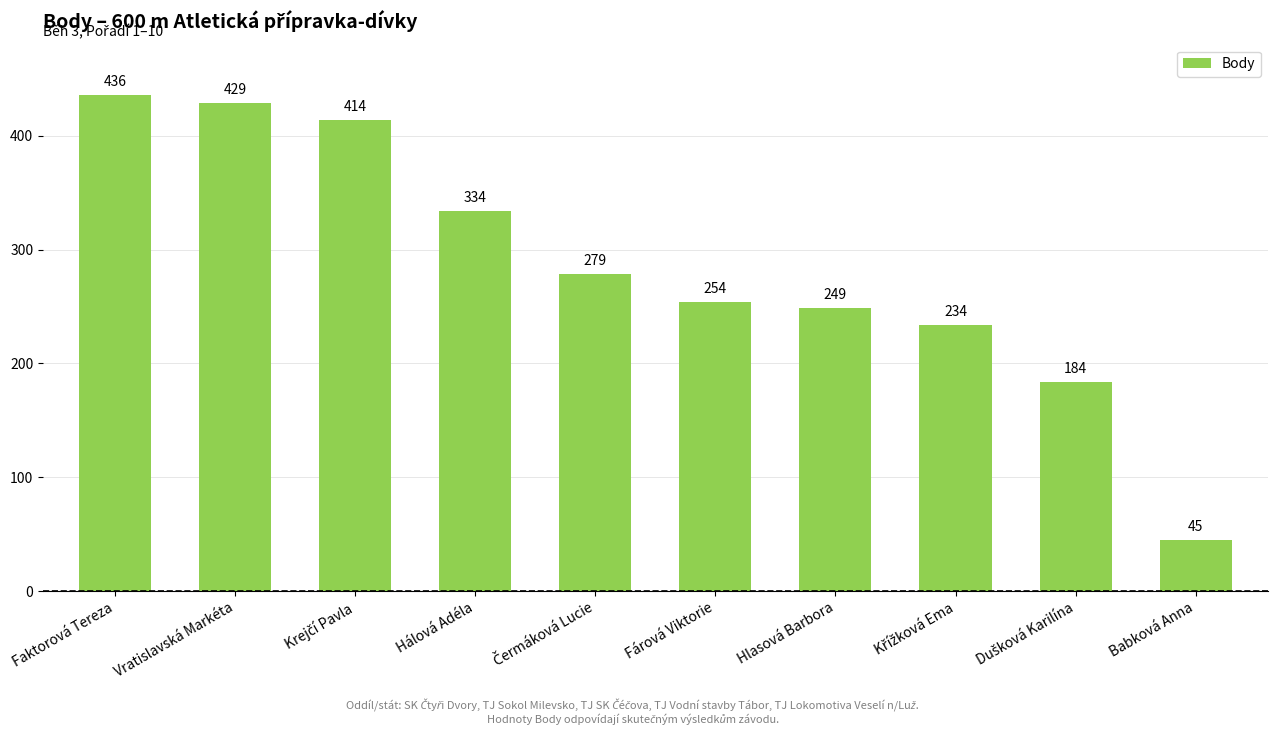

What is the change in value from Hálová Adéla to Babková Anna?

-289